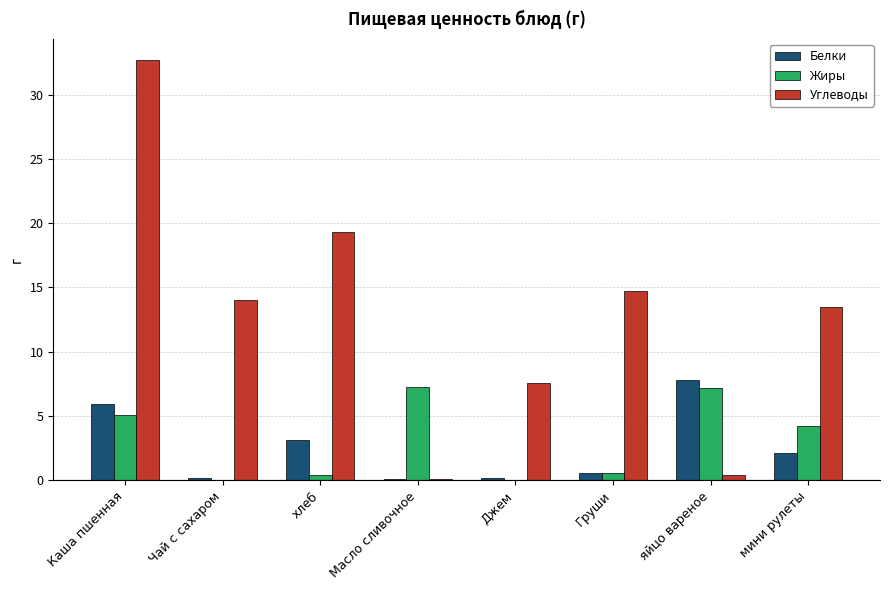

Which category has the highest value across all series?

Каша пшенная